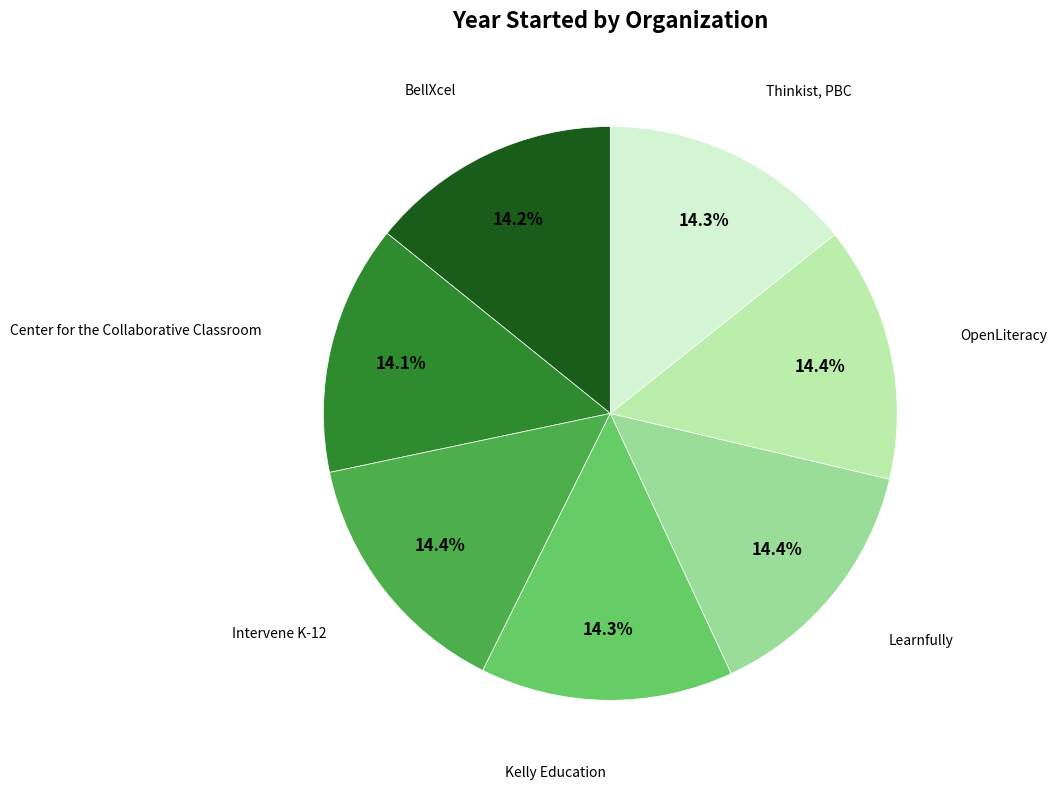

To the nearest percent, what percentage of the pie is Center for the Collaborative Classroom?

14%